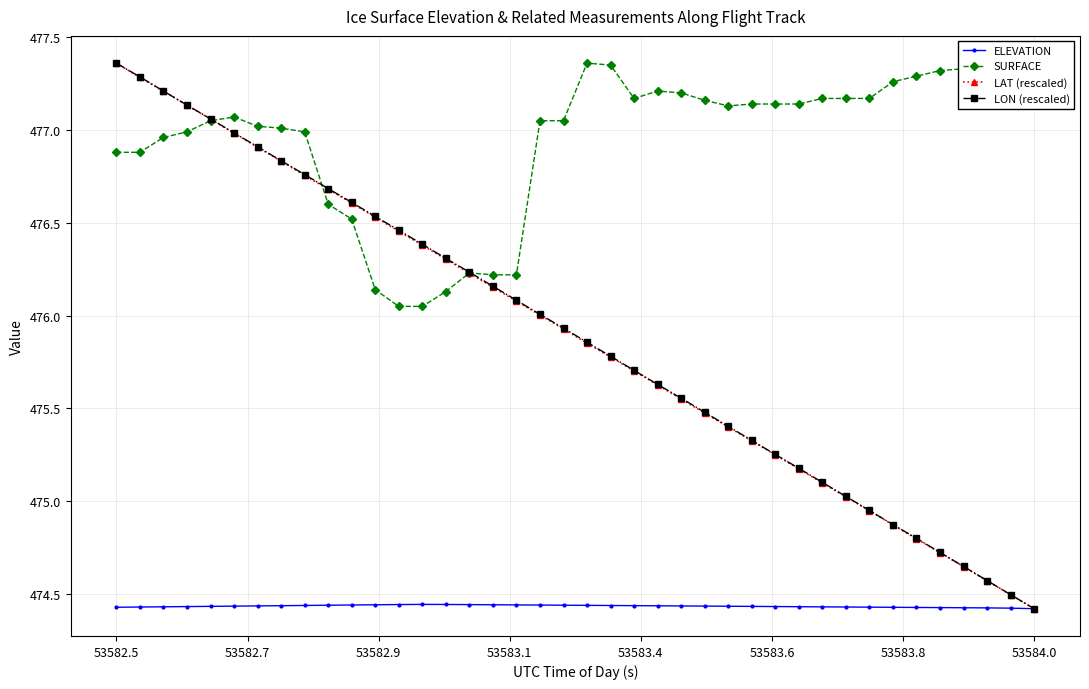

At how many categories does at least one series exceed 474?

40